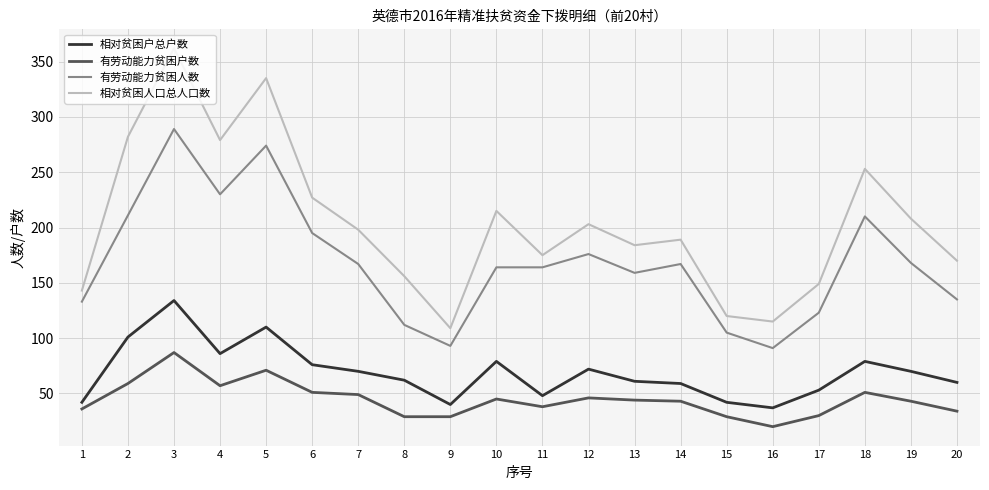

What is the difference between the maximum and minimum values in the 有劳动能力贫困人数 series?

198